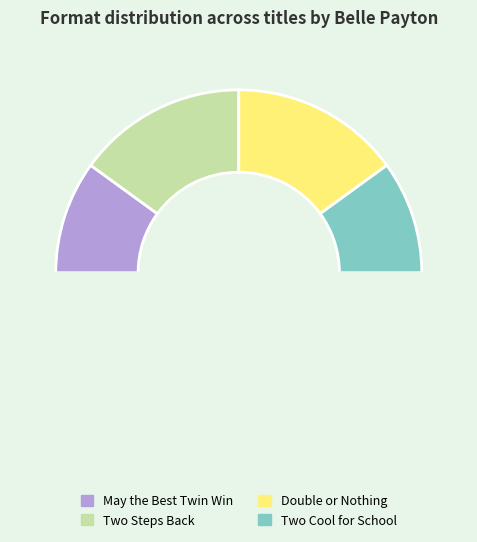

What is the ratio of the value at May the Best Twin Win to the value at Two Steps Back?

0.7